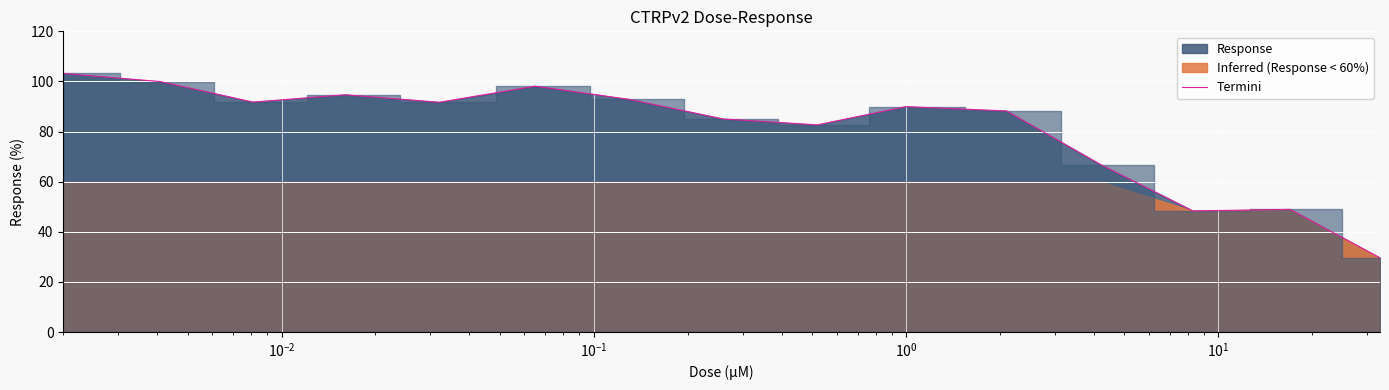

The chart shows a value of 20.8 at $\mathdefault{10^{-1}}$. True or false?

False